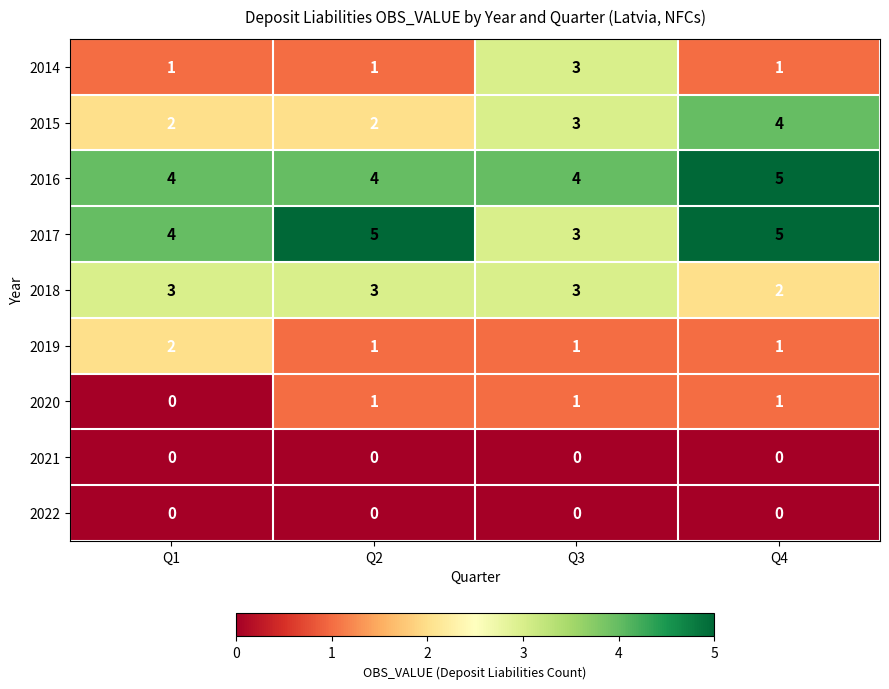

Read the 2015 value at Q4.

4